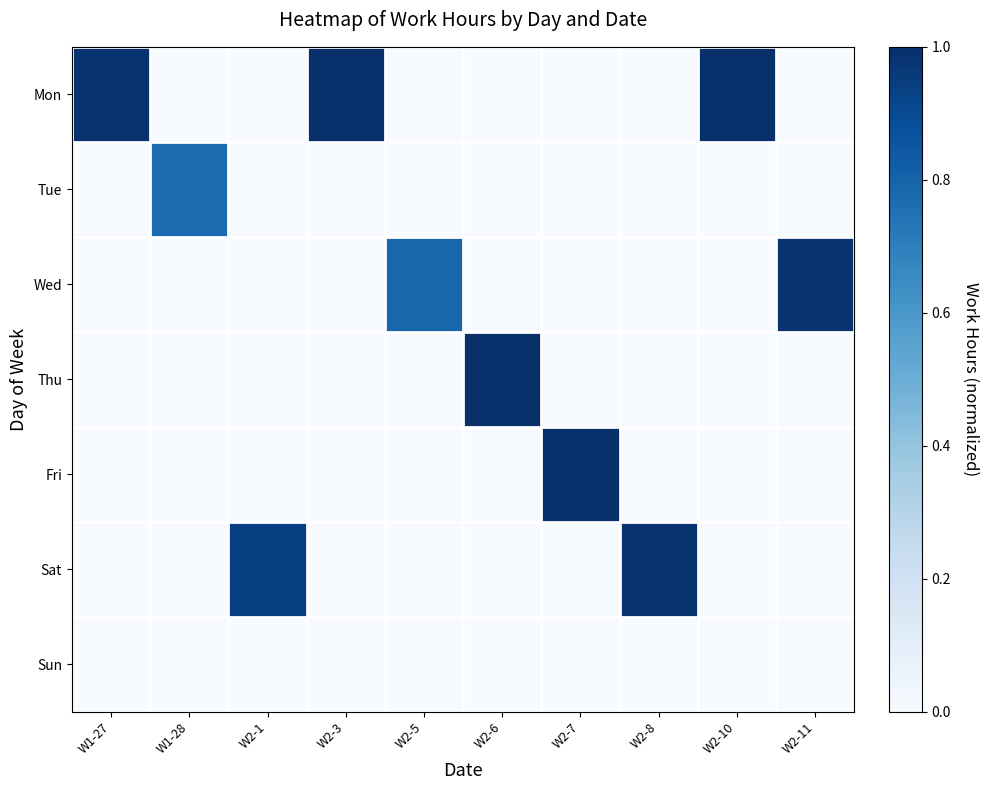

Which series has the largest range (max minus min)?

Fri